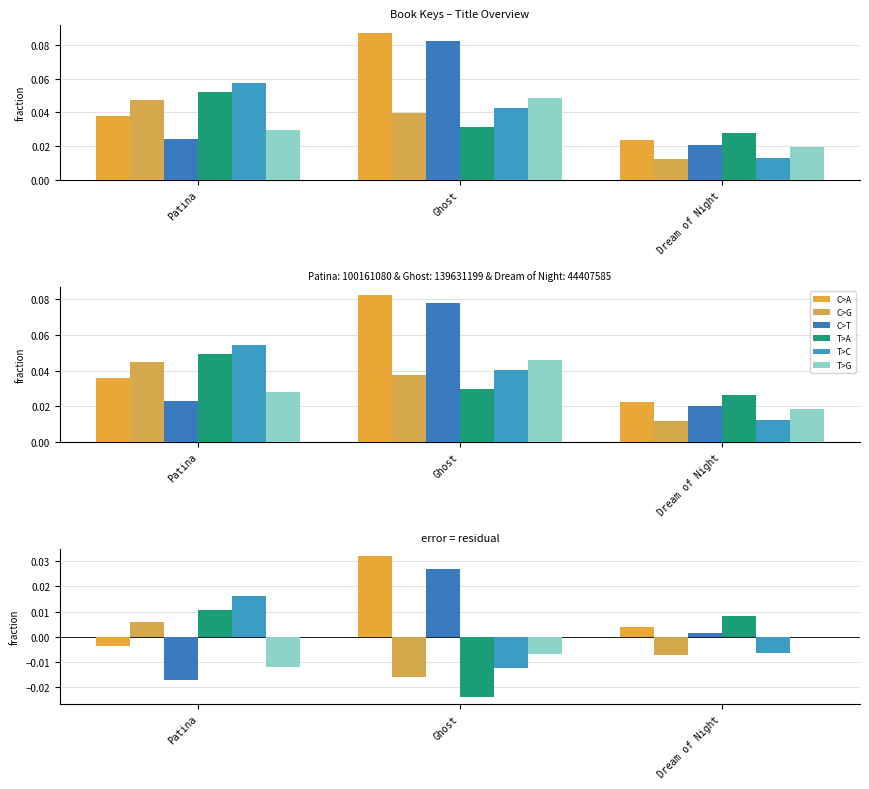

What is the label of the 3rd bar from the left?

Dream of Night